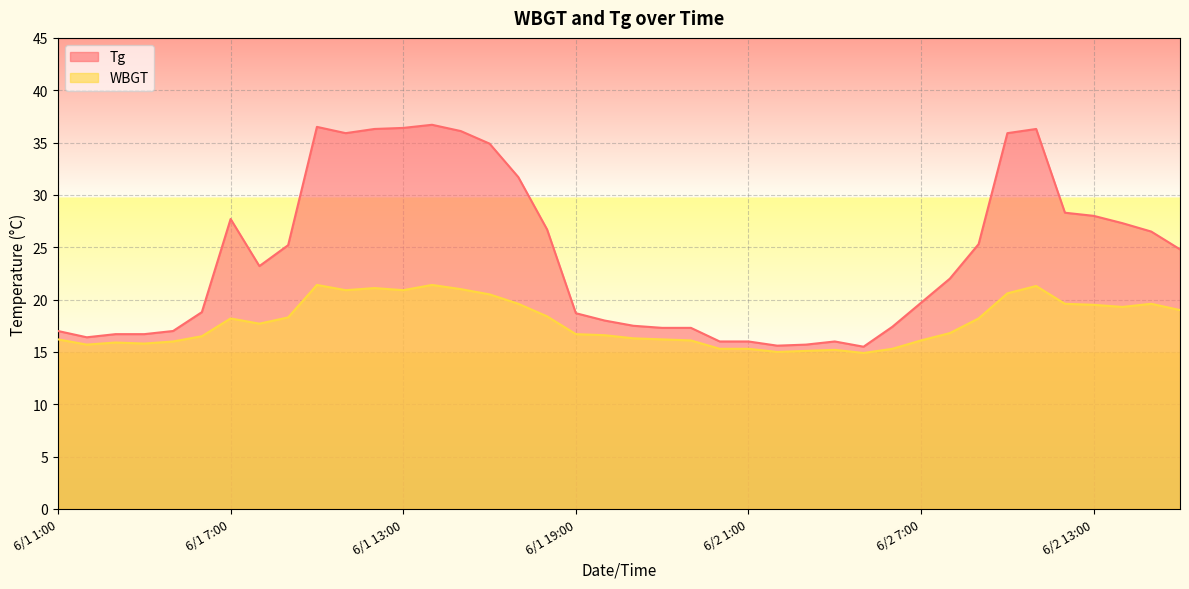

What is the minimum value shown in the chart?

14.9